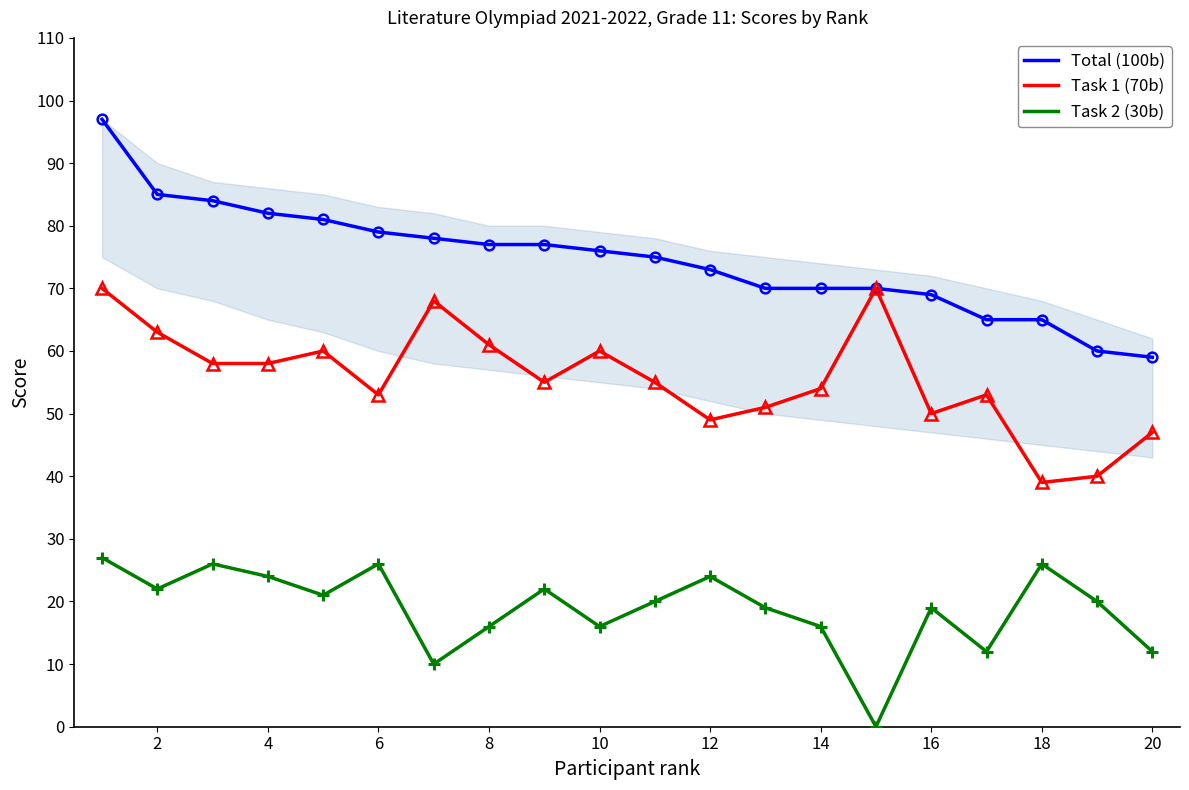

What is the minimum value for Total (100b)?

59